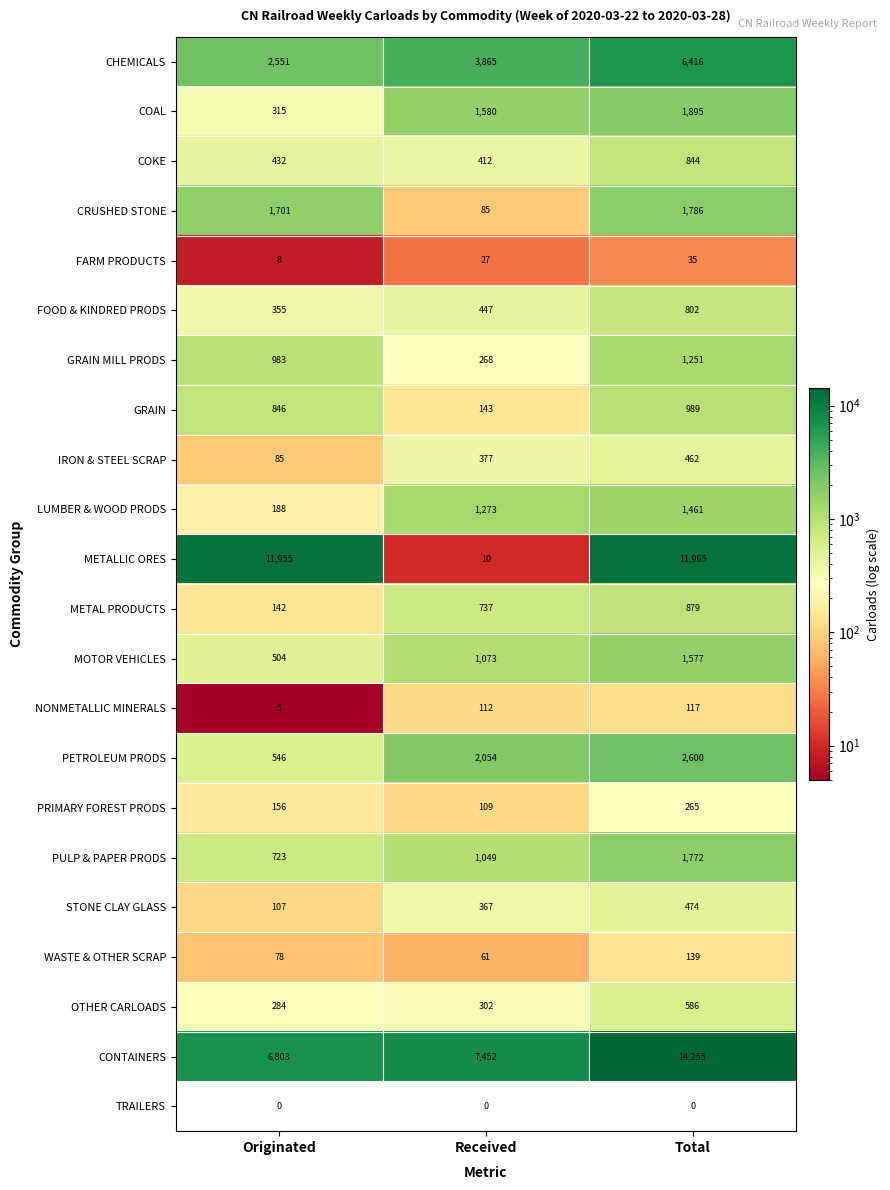

Where is MOTOR VEHICLES nearest to the value 1040?

Received